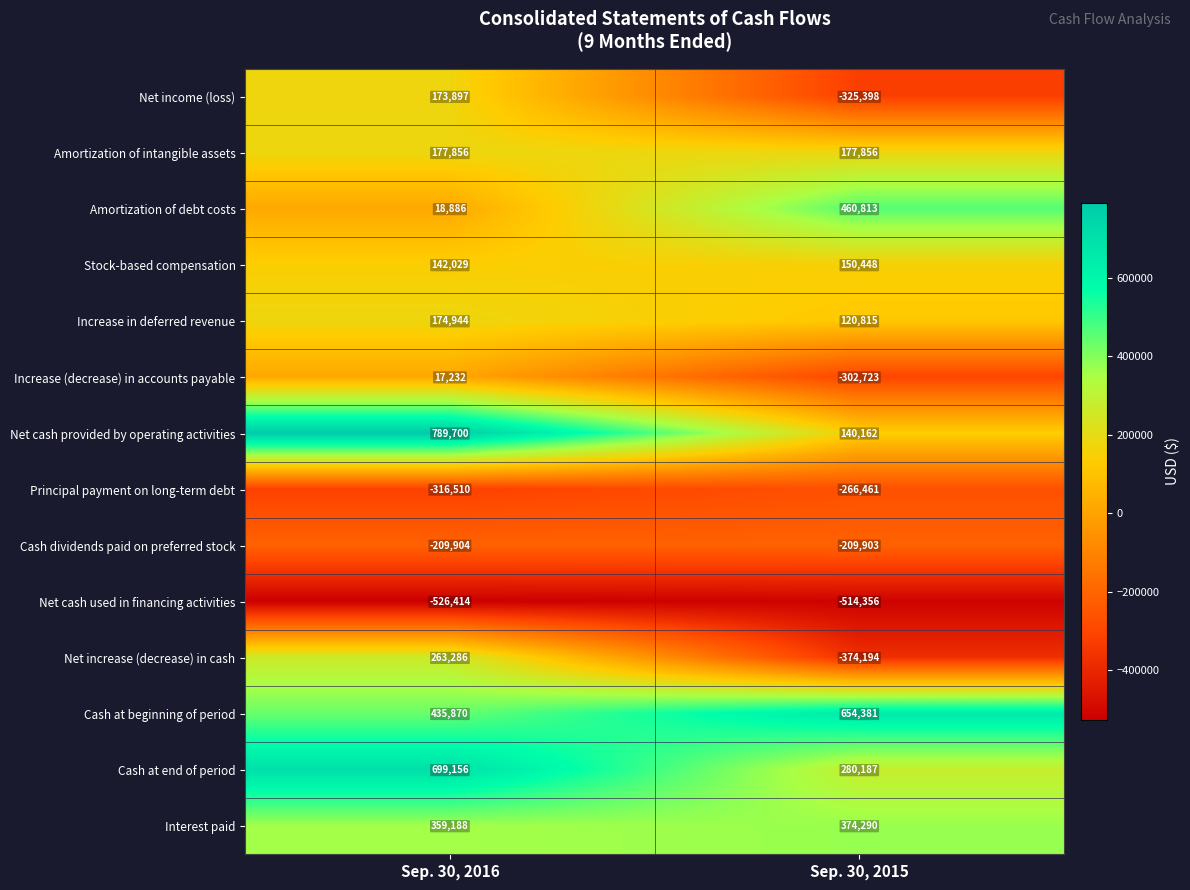

Which category has the highest value across all series?

Sep. 30, 2016